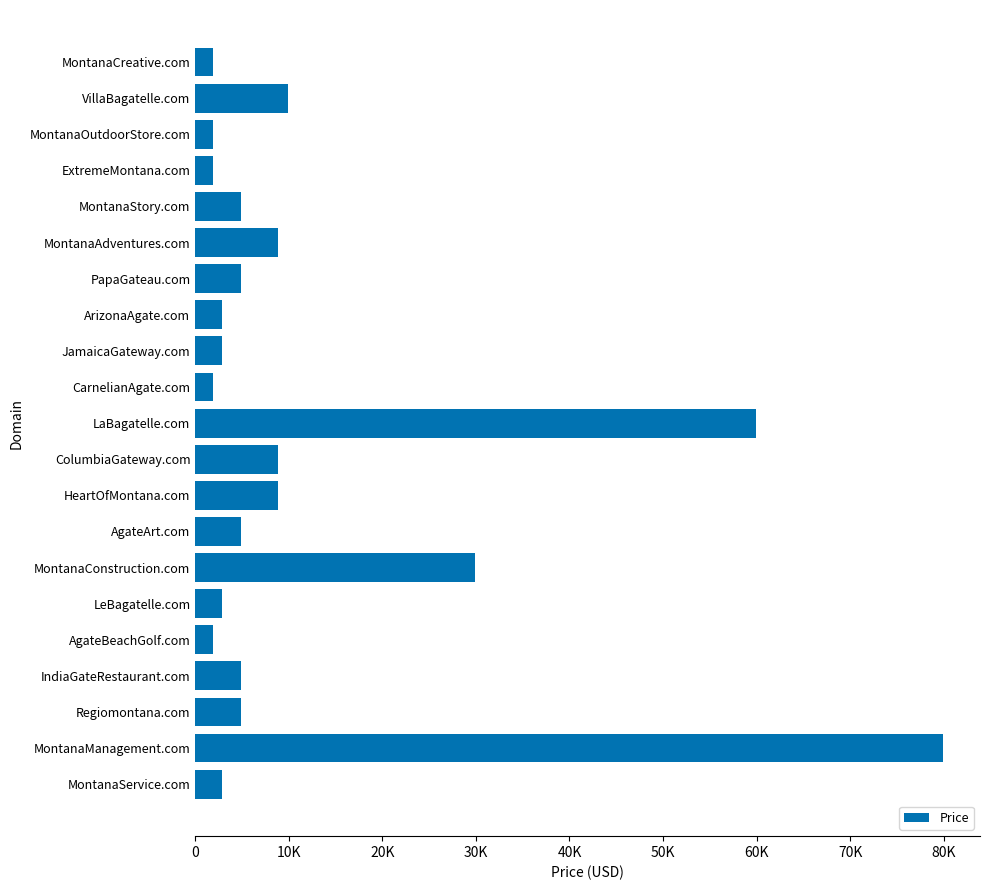

Does the chart contain any negative values?

No